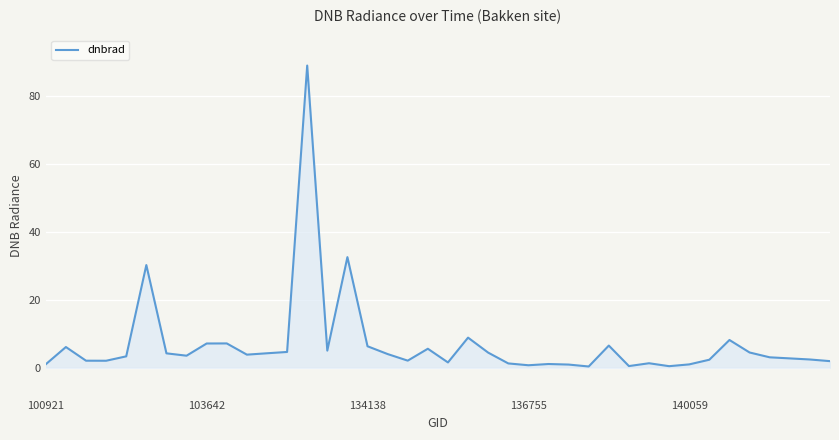

What is the maximum value shown in the chart?

89.0